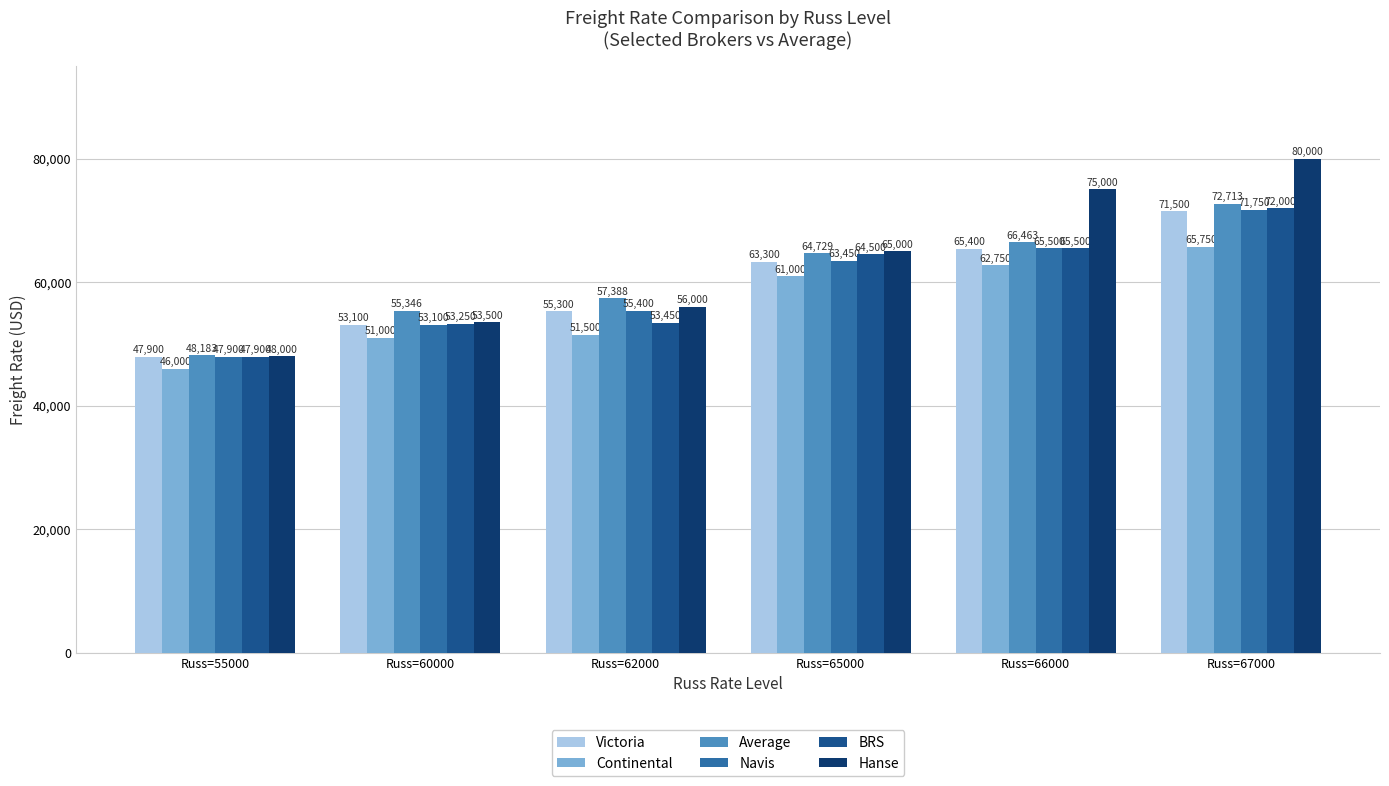

Reading left to right, transcribe all the data shown in this chart.

Victoria: Russ=55000=47900	Russ=60000=53100	Russ=62000=55300	Russ=65000=63300	Russ=66000=65400	Russ=67000=71500
Continental: Russ=55000=46000	Russ=60000=51000	Russ=62000=51500	Russ=65000=61000	Russ=66000=62750	Russ=67000=65750
Average: Russ=55000=48183	Russ=60000=55346	Russ=62000=57388	Russ=65000=64729	Russ=66000=66463	Russ=67000=72713
Navis: Russ=55000=47900	Russ=60000=53100	Russ=62000=55400	Russ=65000=63450	Russ=66000=65500	Russ=67000=71750
BRS: Russ=55000=47900	Russ=60000=53250	Russ=62000=53450	Russ=65000=64500	Russ=66000=65500	Russ=67000=72000
Hanse: Russ=55000=48000	Russ=60000=53500	Russ=62000=56000	Russ=65000=65000	Russ=66000=75000	Russ=67000=80000